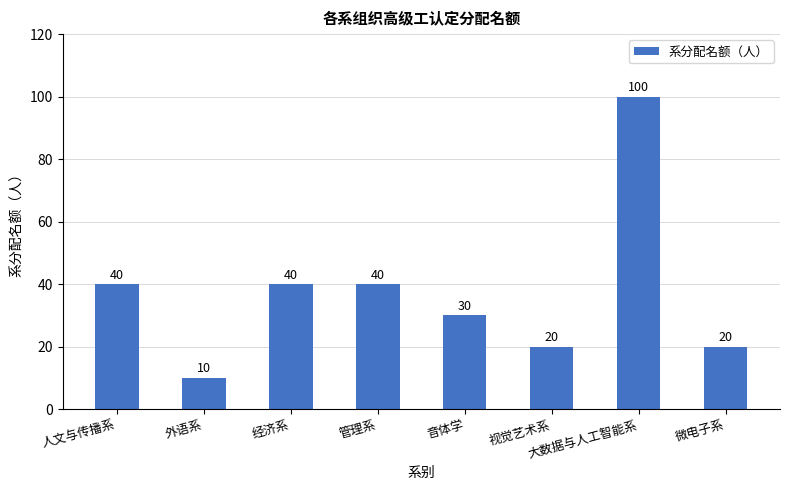

How many values are between 20 and 40?

6